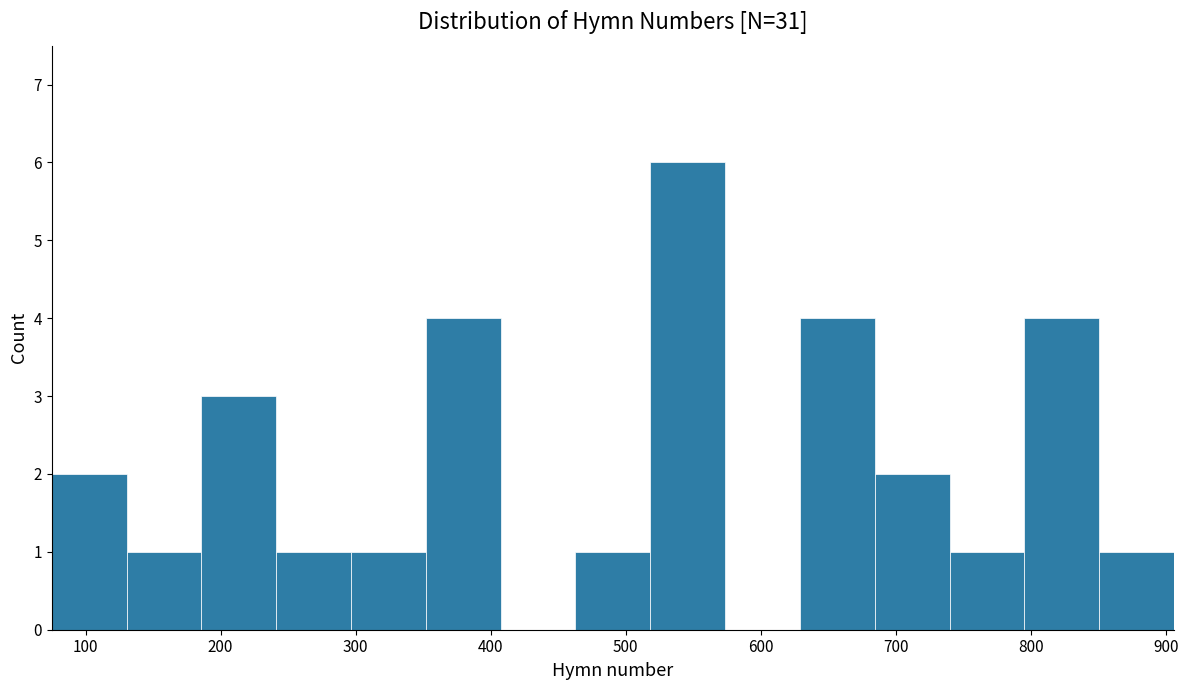

Reading left to right, list every bar in this chart as the range it spans on the x-axis followed by its height. Neither the bar edges nor the heights are printed on the chart, so give them approximately, as read against the axes.

80 to 130: 2
130 to 190: 1
190 to 240: 3
240 to 300: 1
300 to 350: 1
350 to 410: 4
410 to 460: 0
460 to 520: 1
520 to 570: 6
570 to 630: 0
630 to 680: 4
680 to 740: 2
740 to 800: 1
800 to 850: 4
850 to 910: 1